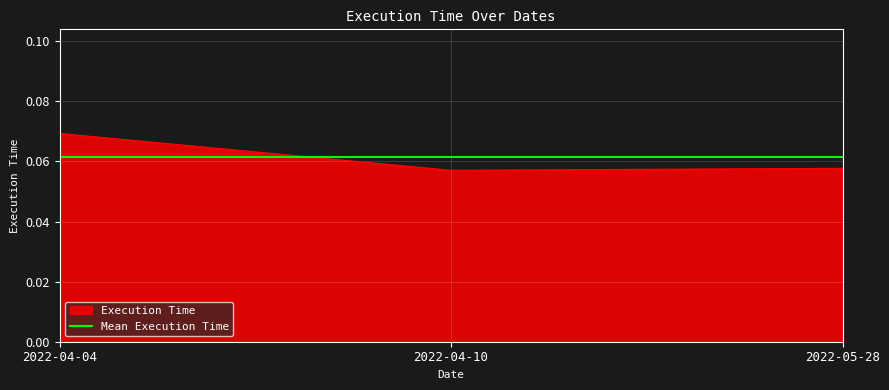

What is the label of the 2nd point from the left?

2022-04-10